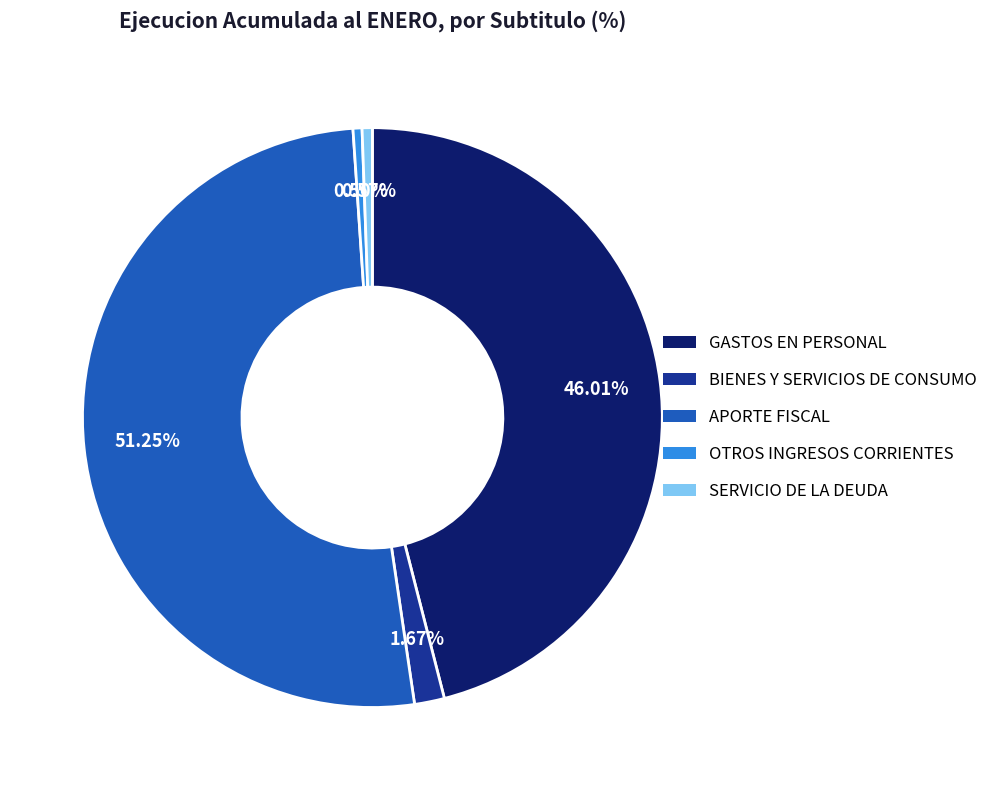

How many slices are in this pie chart?

5